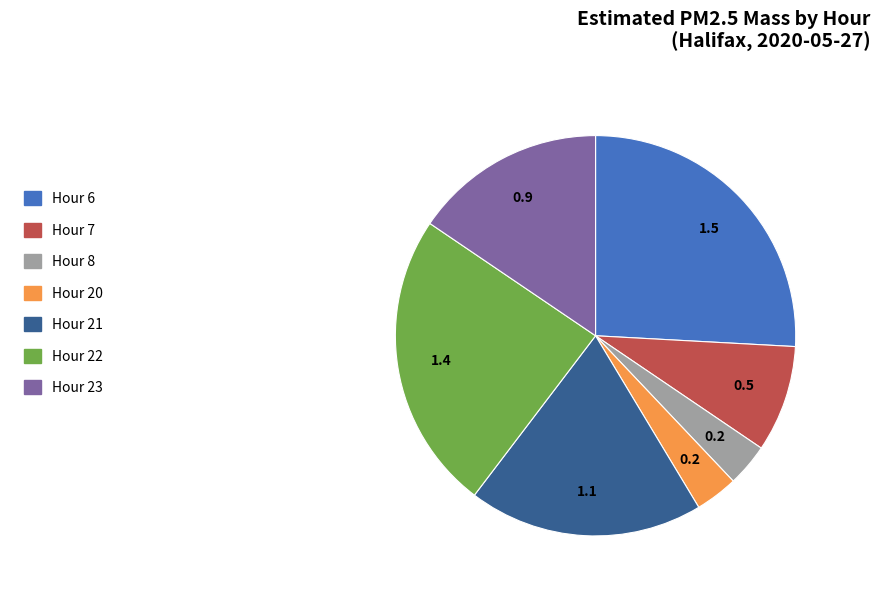

Is there any slice that represents more than half of the pie?

No